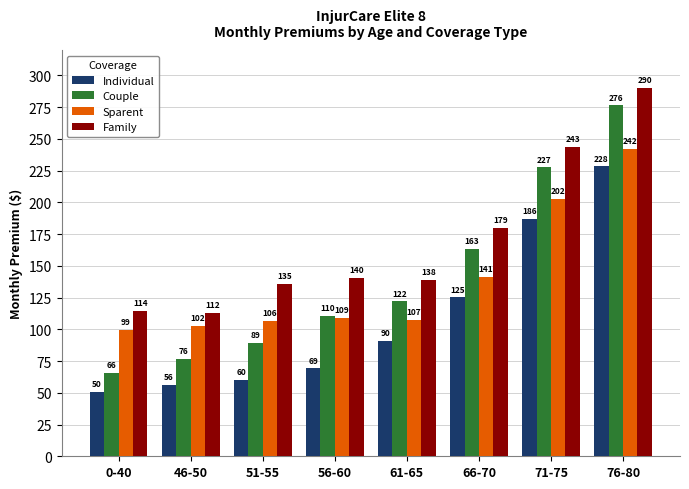

What is the total value across all series at 51-55?

392.0